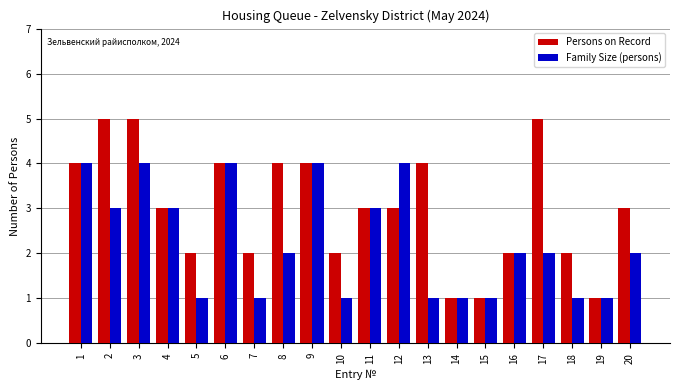

Is the value of Family Size (persons) at 20 greater than the value of Persons on Record at 12?

No